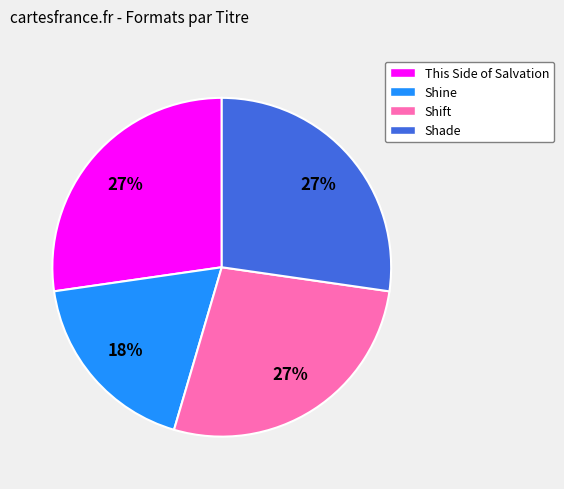

Is it true that This Side of Salvation is 27% of the pie?

True